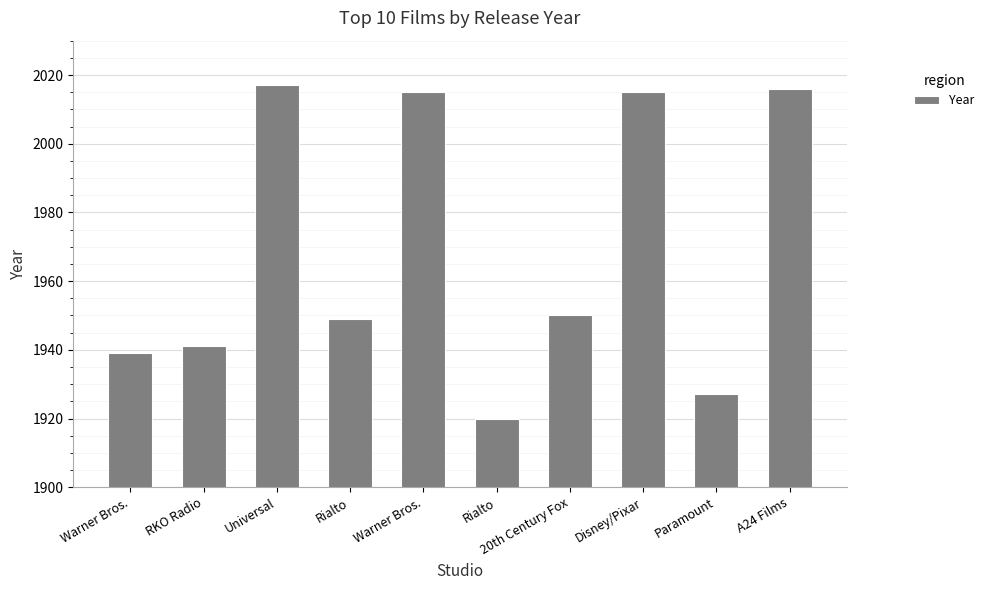

List the labels in order of value, largest first.

Universal, A24 Films, Warner Bros., Disney/Pixar, 20th Century Fox, Rialto, RKO Radio, Warner Bros., Paramount, Rialto